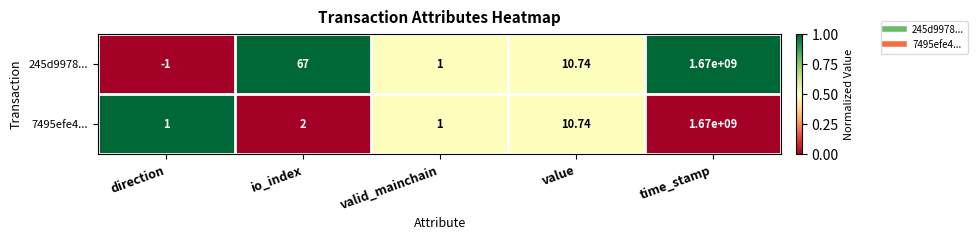

Where is 245d9978... nearest to the value 834999999?

io_index